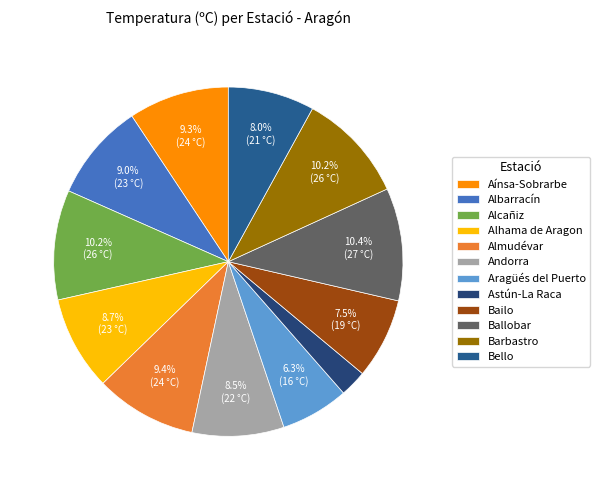

What percentage is NOT represented by Ballobar?

89.6%